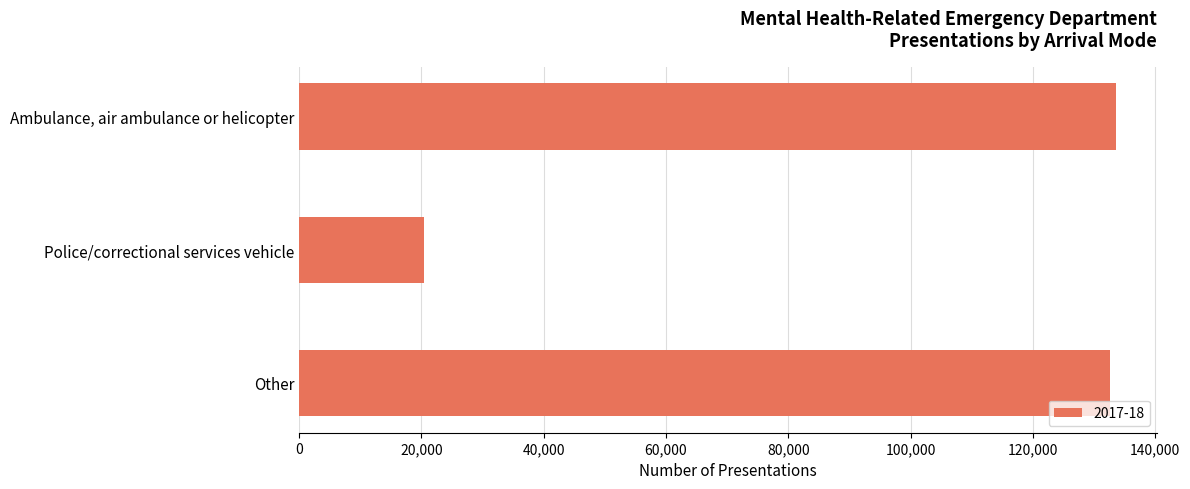

What is the sum of the values at Police/correctional services vehicle and Ambulance, air ambulance or helicopter?

153956